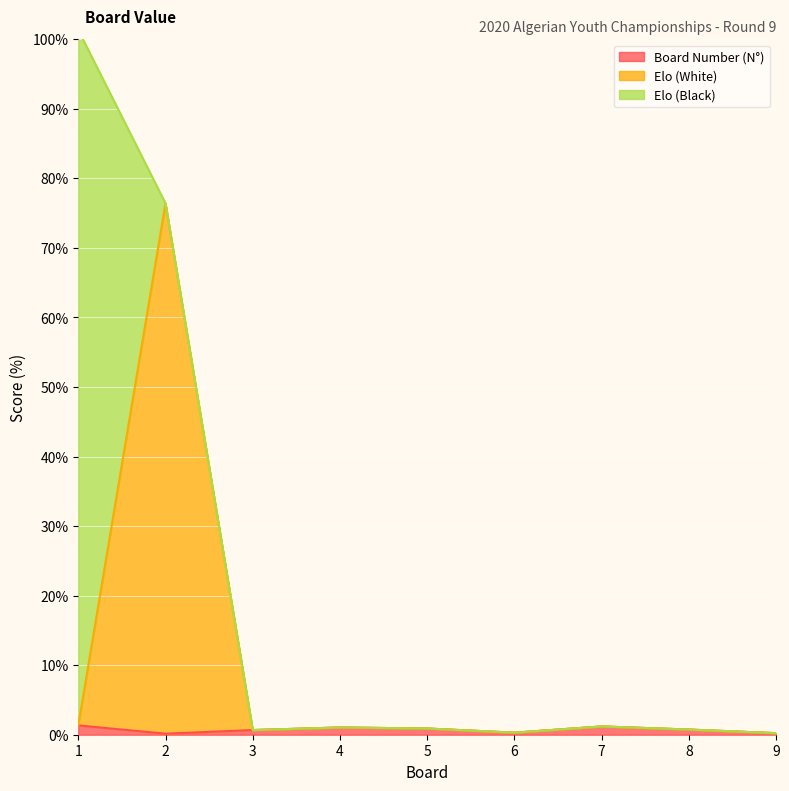

What is the sum of the Elo (White) values at 6 and 7?

1.5